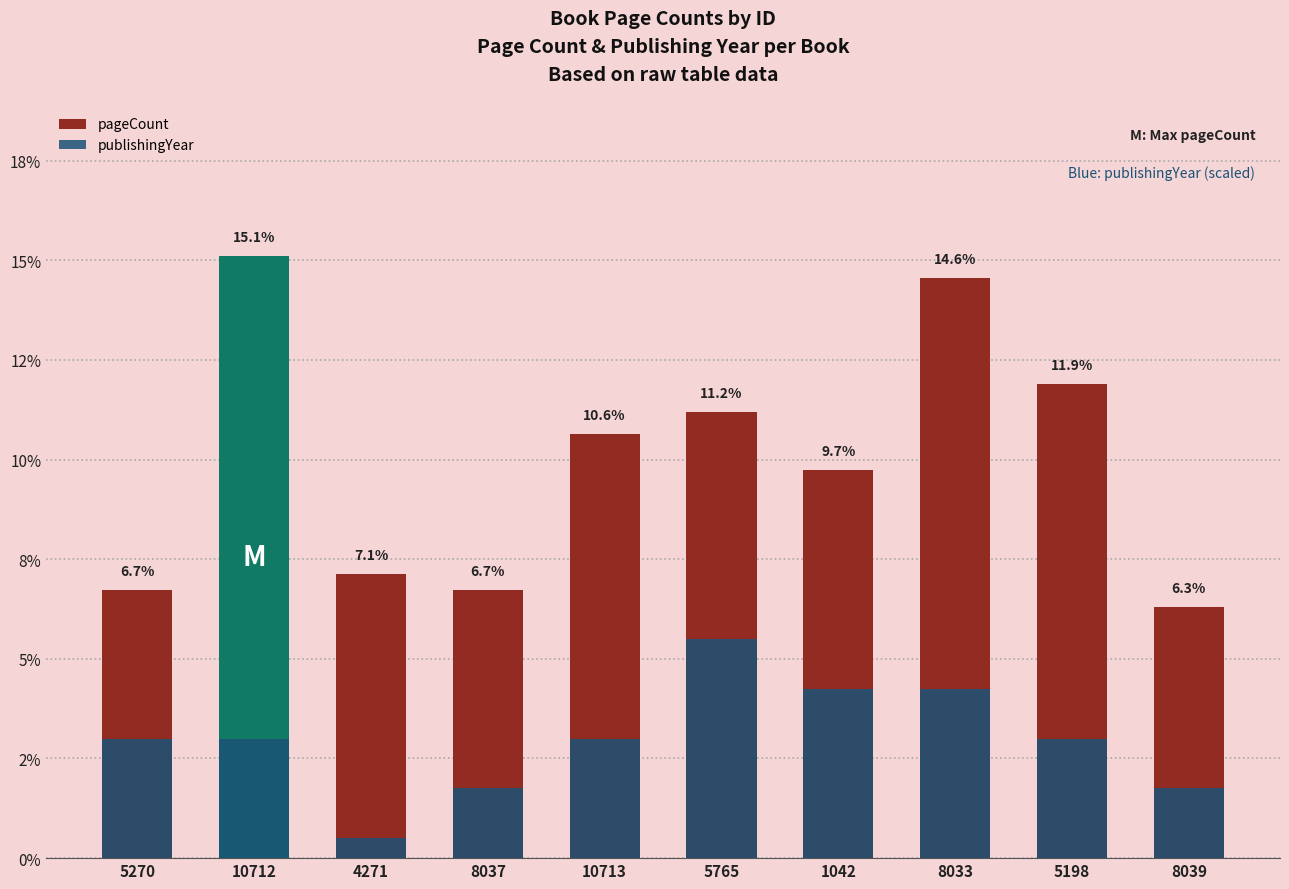

What is the difference between the highest and lowest values at 10712?

12.1